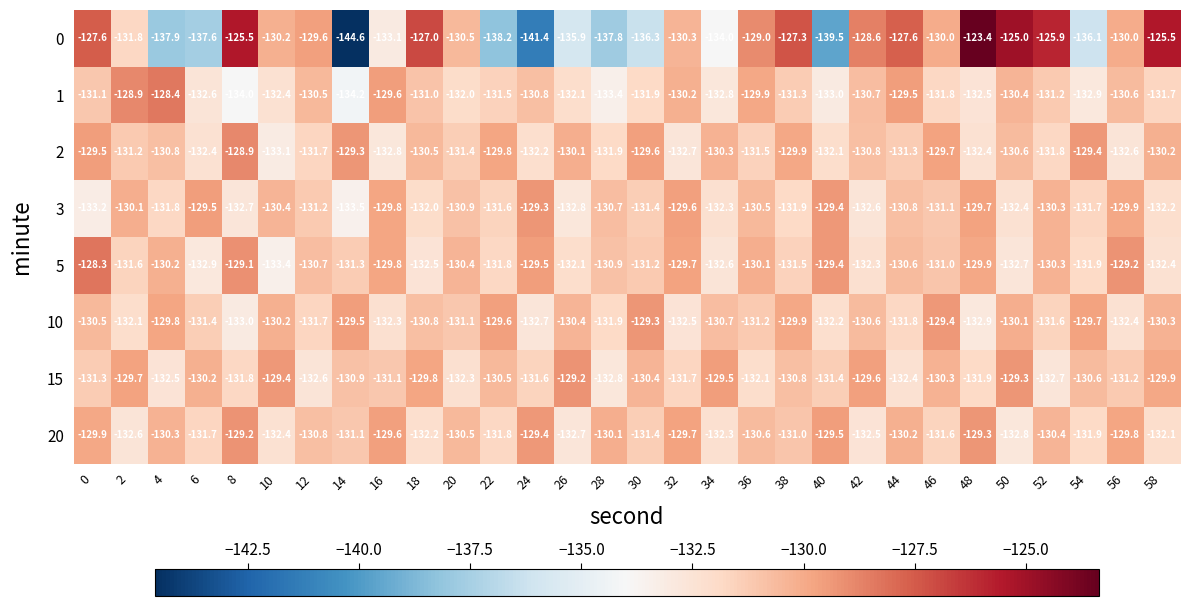

At 8, list the series in order from smallest to largest.

1, 10, 3, 15, 20, 5, 2, 0